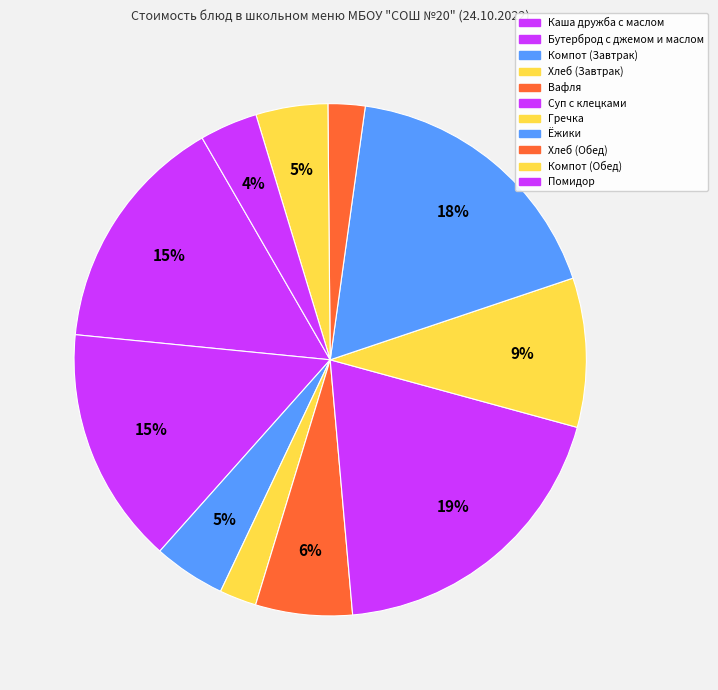

Which has a higher value, Компот (Завтрак) or Суп с клецками?

Суп с клецками